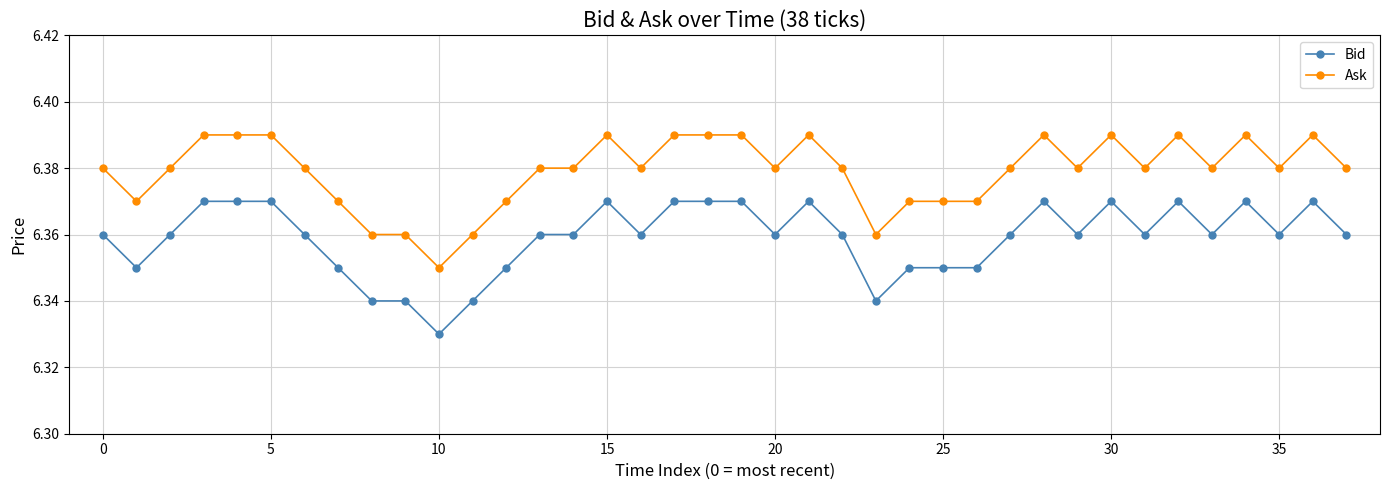

True or false: Bid and Ask intersect in this chart.

False